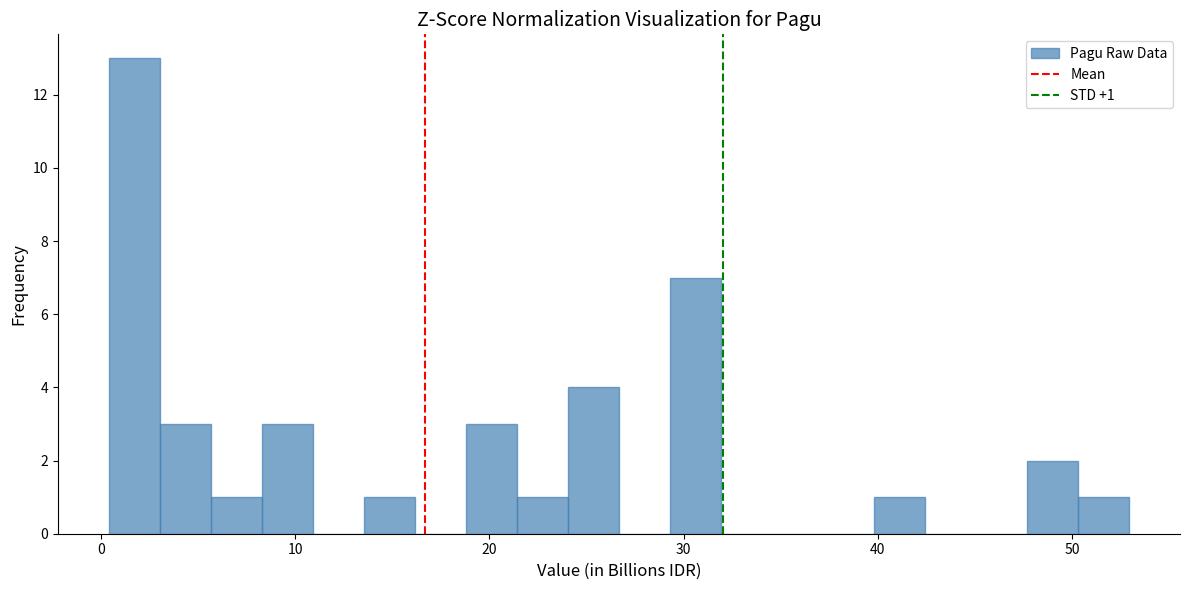

Around what value on the x-axis is the tallest bar? Give the approximate position of its centre, as read against the axis.

2